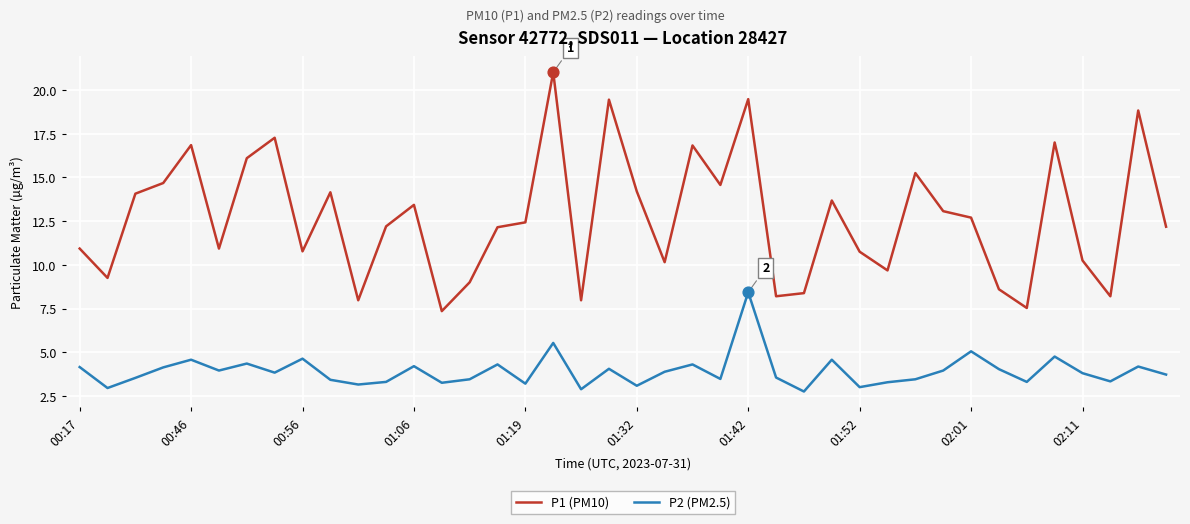

Which series has the widest spread of values?

P1 (PM10)